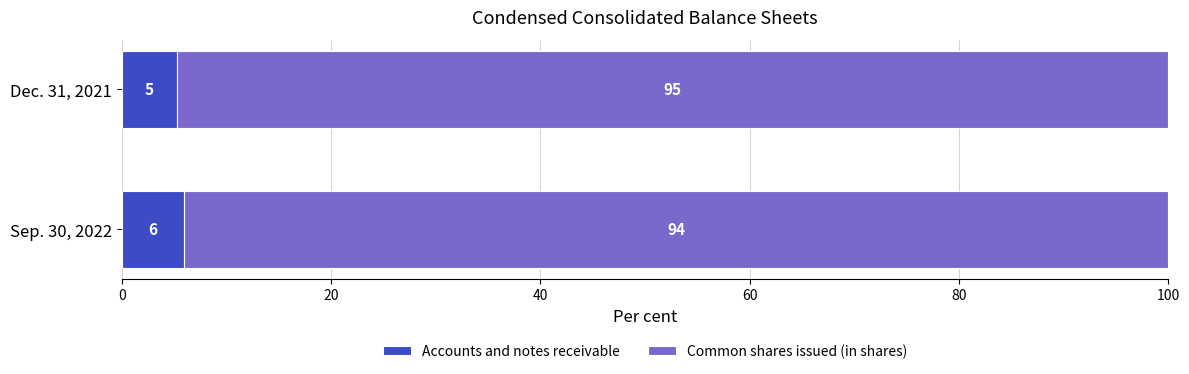

The Accounts and notes receivable series shows 5.9 at Sep. 30, 2022. True or false?

True